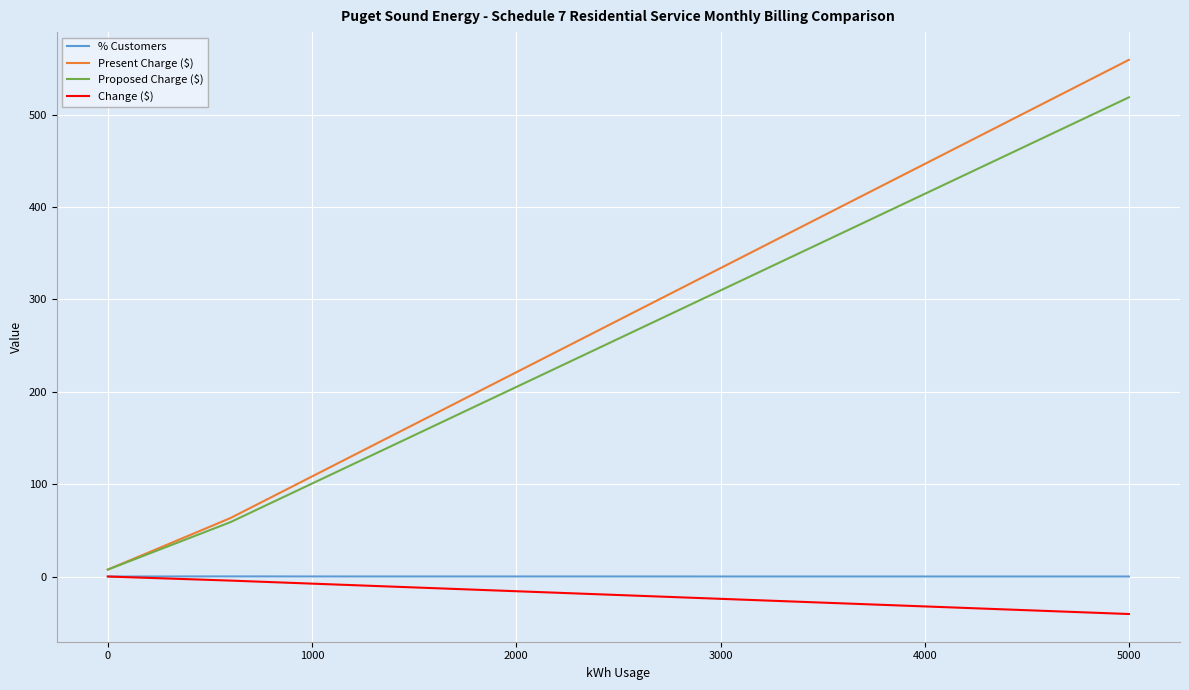

Which series has the largest range (max minus min)?

Present Charge ($)